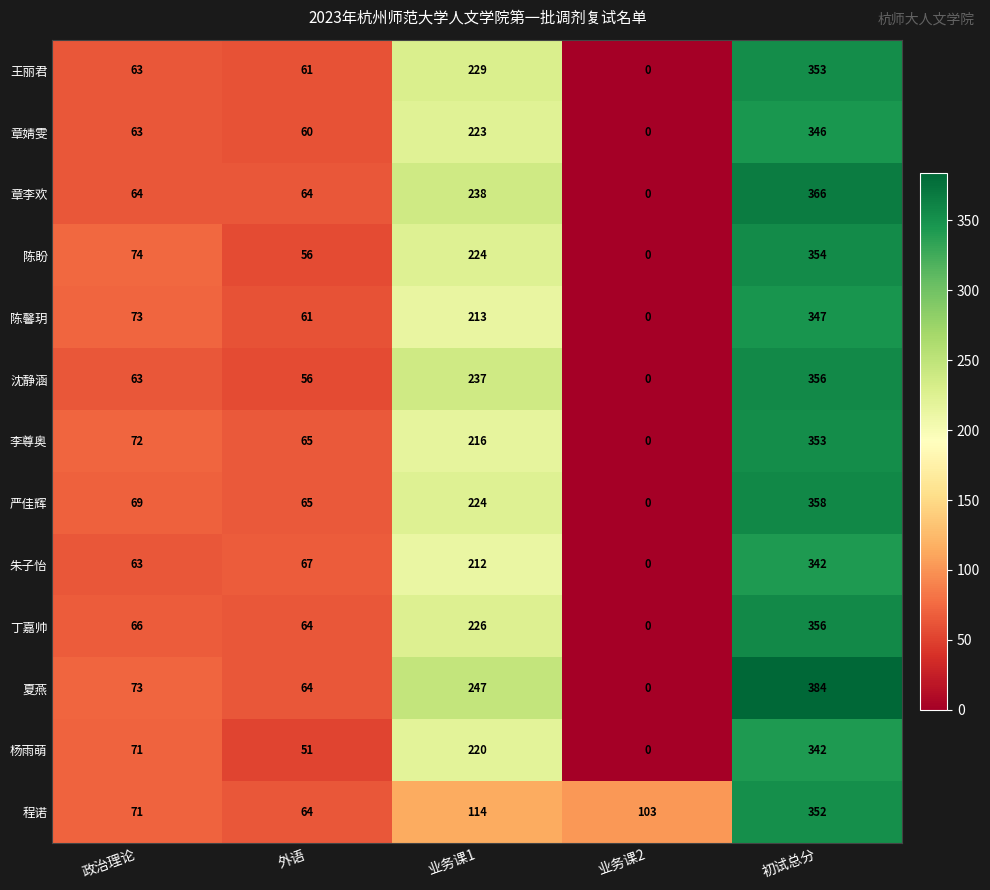

Which series changed the most between 政治理论 and 初试总分?

夏燕